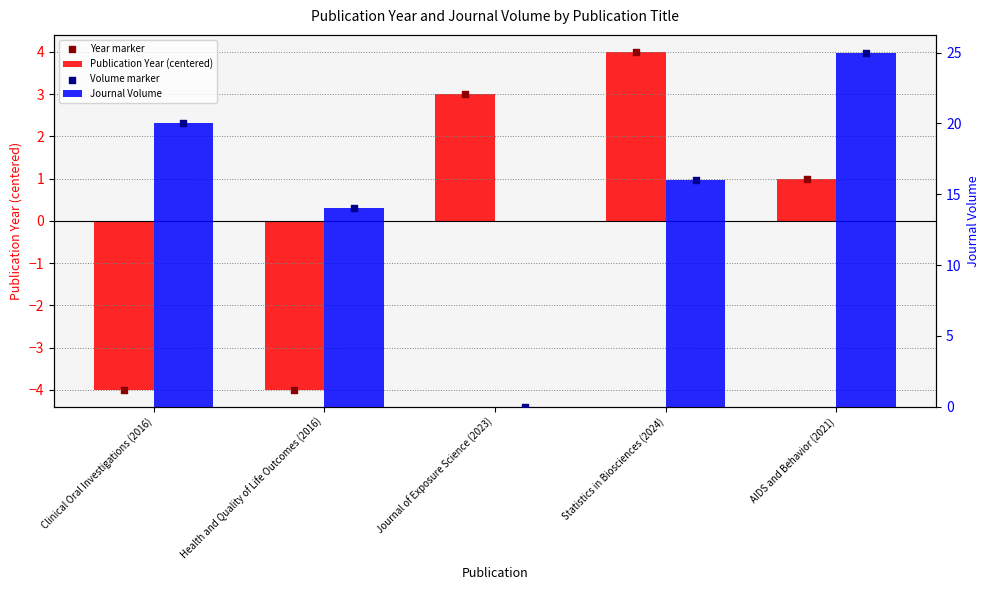

What are all the series names shown in the legend?

Publication Year (centered), Year marker, Journal Volume, Volume marker